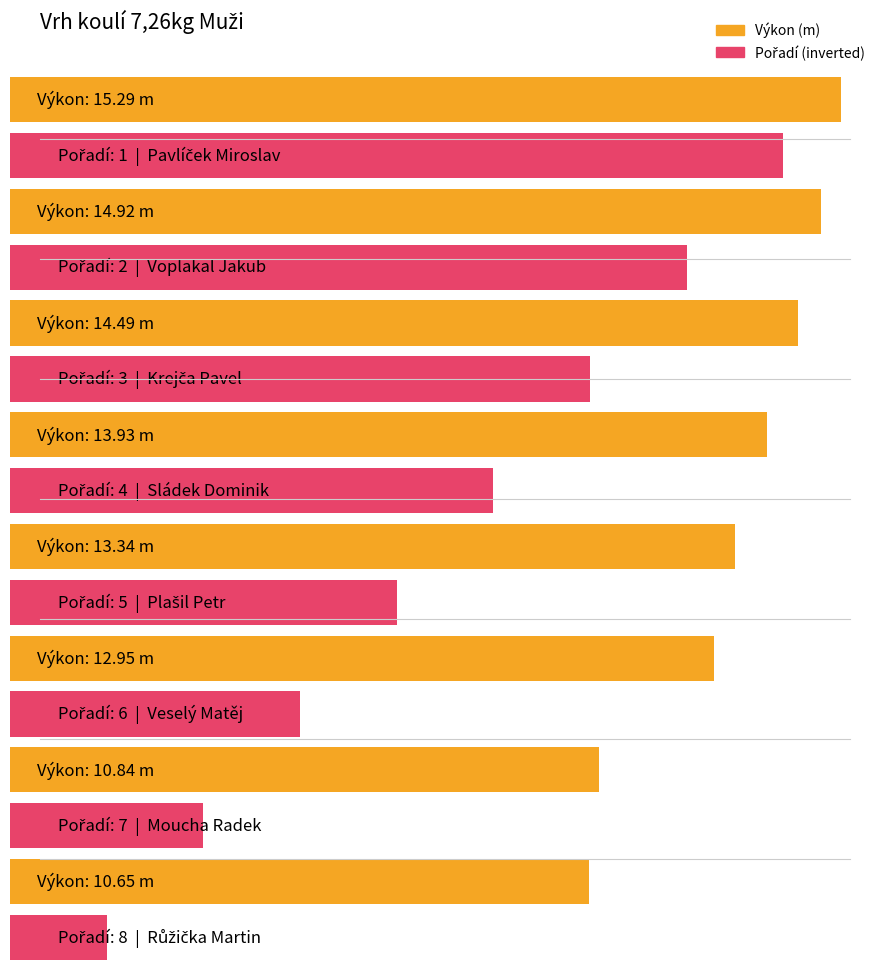

Which label corresponds to the largest value in the chart?

Pavlíček Miroslav